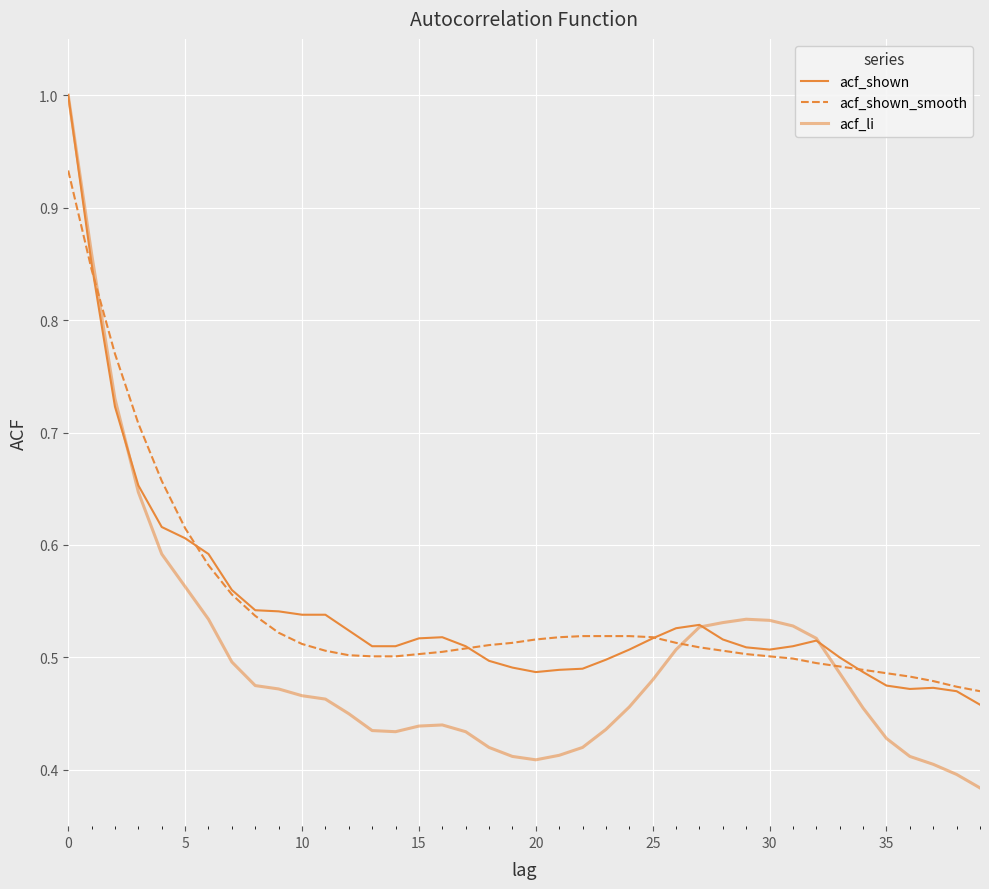

What is the label of the 13th point from the left?

12